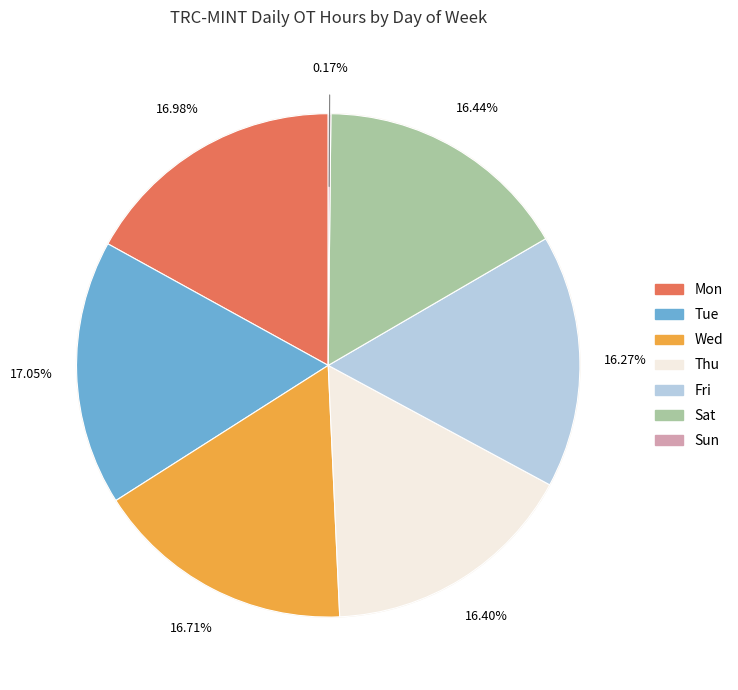

To the nearest percent, what is the difference between the Mon and Sun slice percentages?

17%